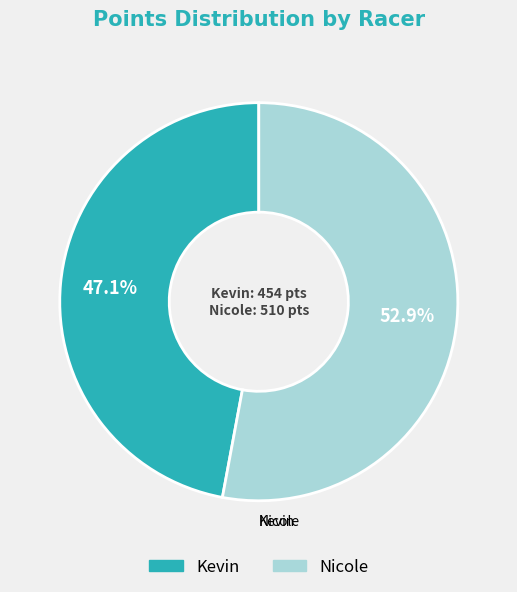

Rank the categories by value from lowest to highest.

Kevin, Nicole